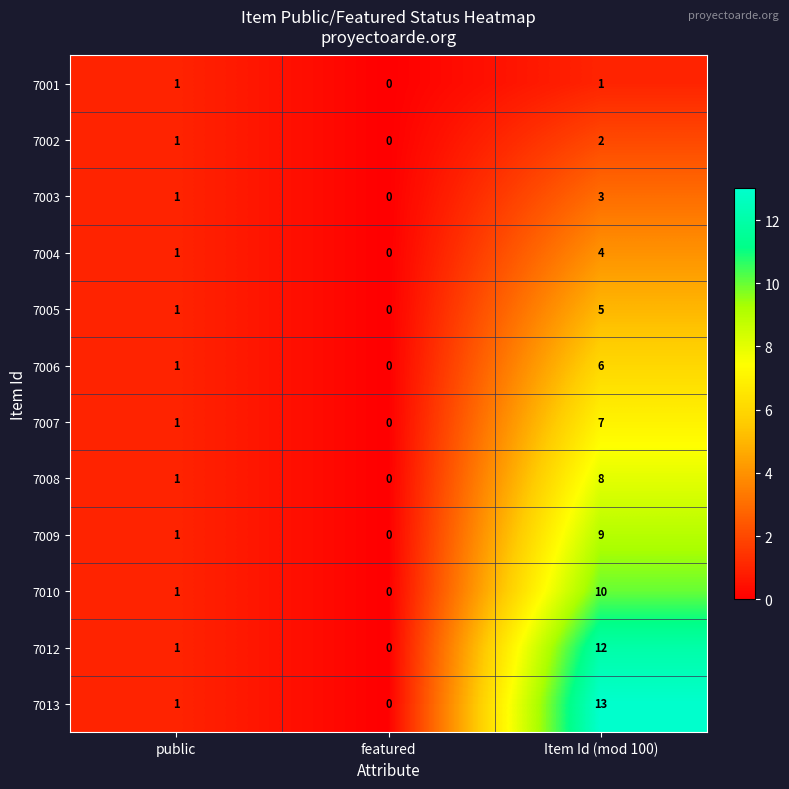

Which label corresponds to the smallest value in the chart?

featured